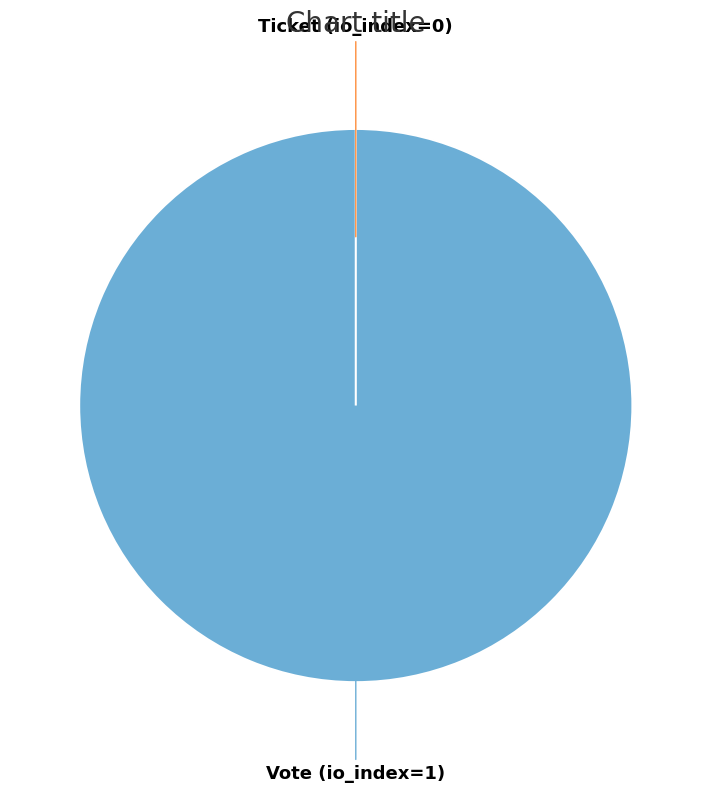

Is Ticket (io_index=0) the majority of the pie?

No